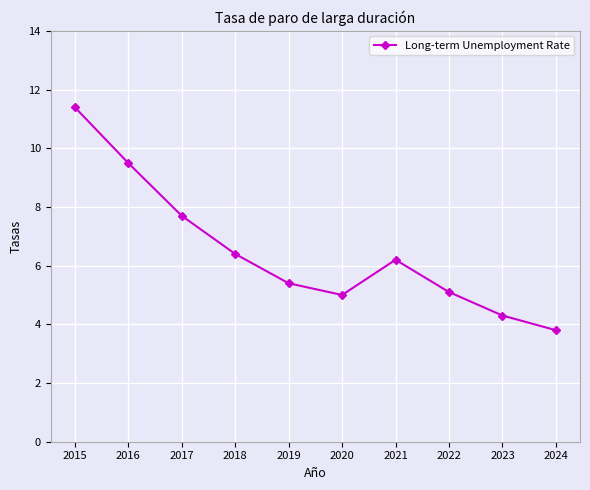

How many series are shown in this chart?

1